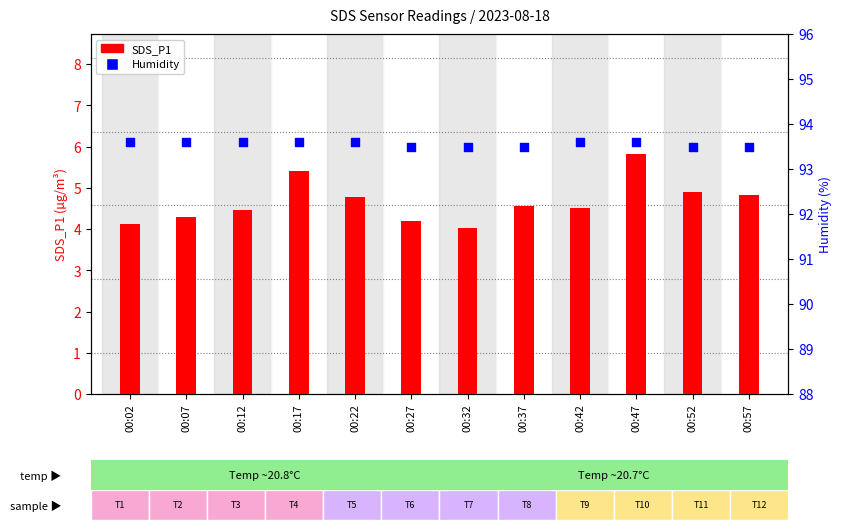

At which category is the sum across all series the highest?

00:47